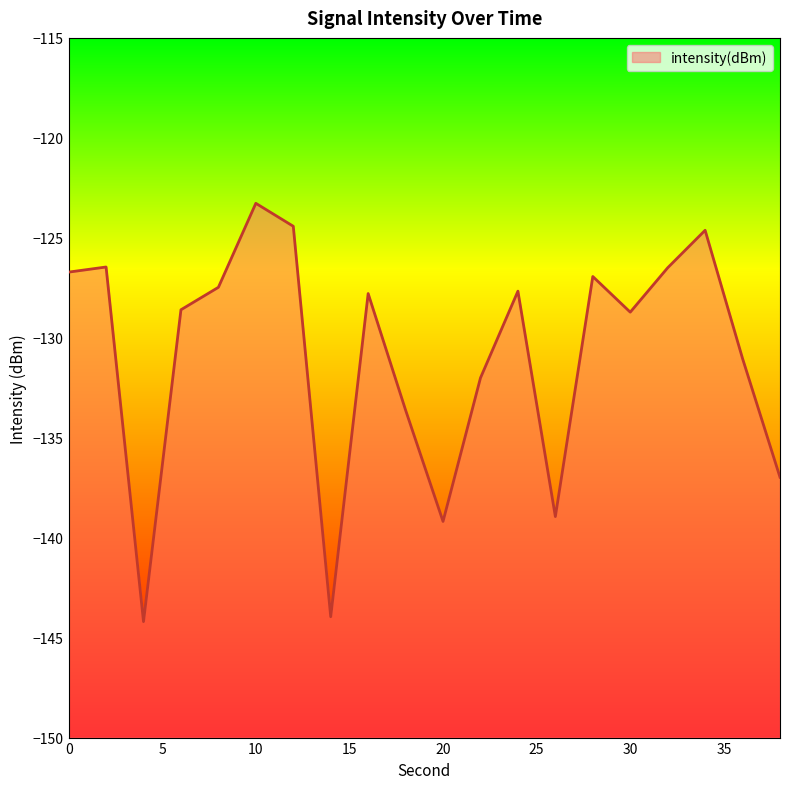

True or false: the data shows -233.8 at 36.

False